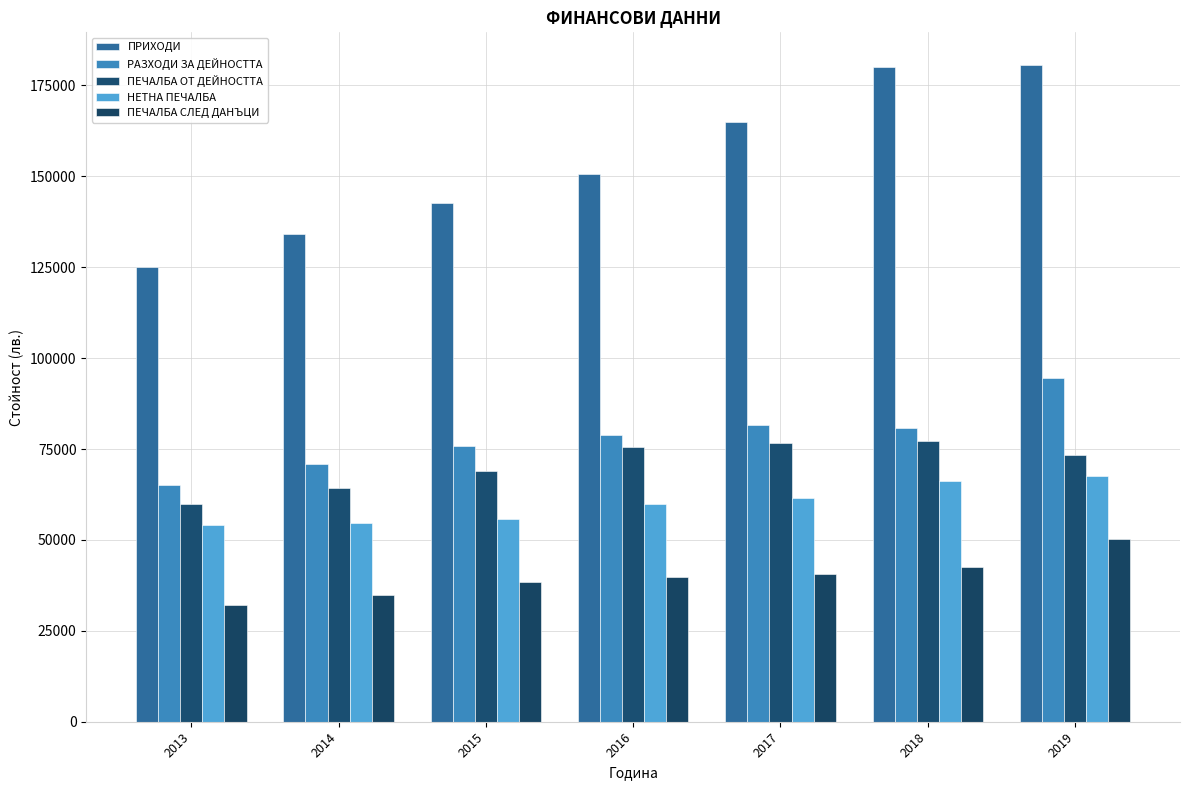

What is the lowest value of the ПЕЧАЛБА ОТ ДЕЙНОСТТА series?

60000.0